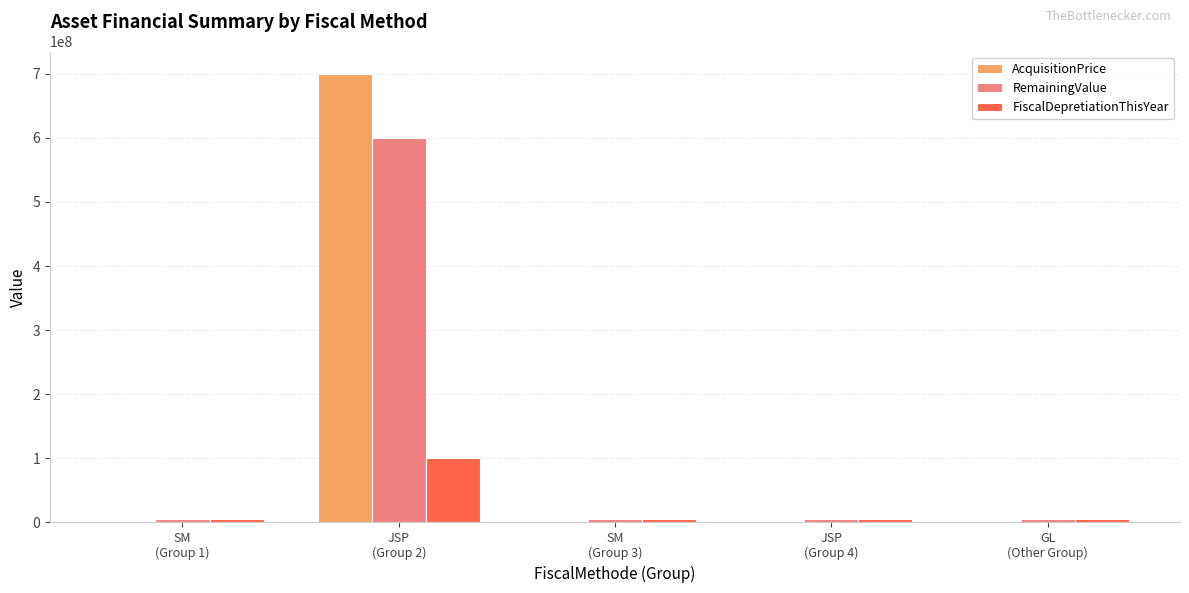

What is the difference between the AcquisitionPrice values at JSP
(Group 4) and JSP
(Group 2)?

698436269.8